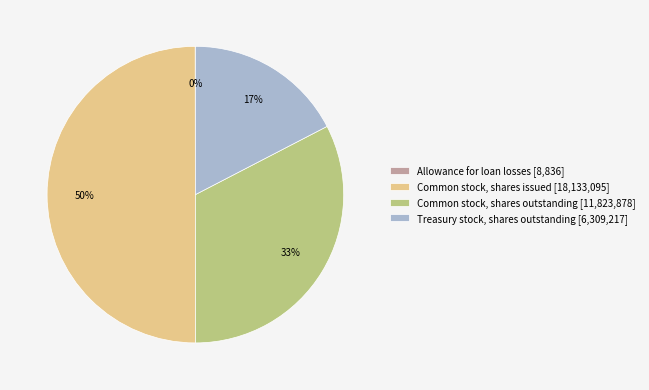

What is the ratio of the value at Common stock, shares outstanding [11,823,878] to the value at Treasury stock, shares outstanding [6,309,217]?

1.9